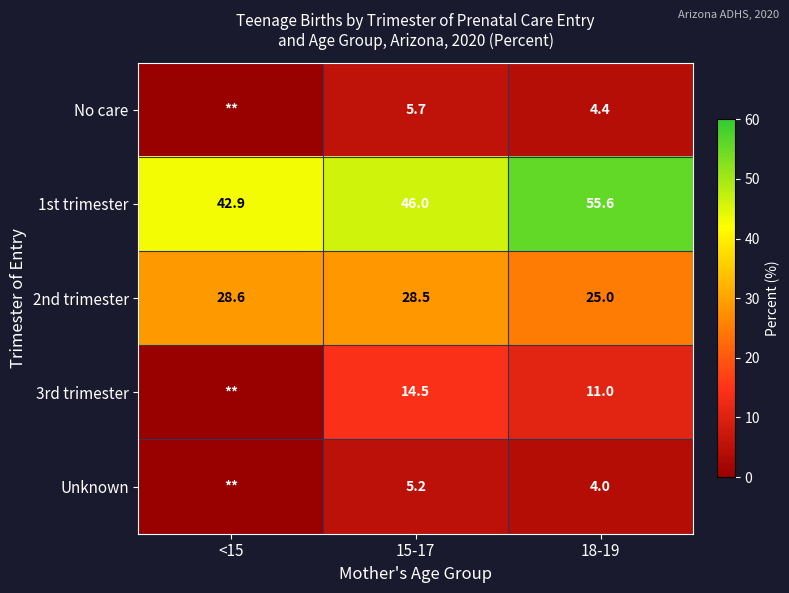

Which label corresponds to the smallest value in the chart?

<15